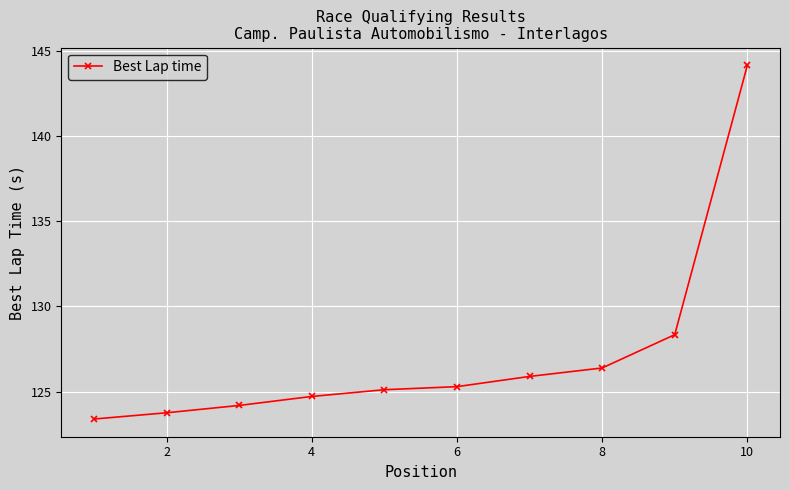

What is the value of the 6th point from the left?

125.3